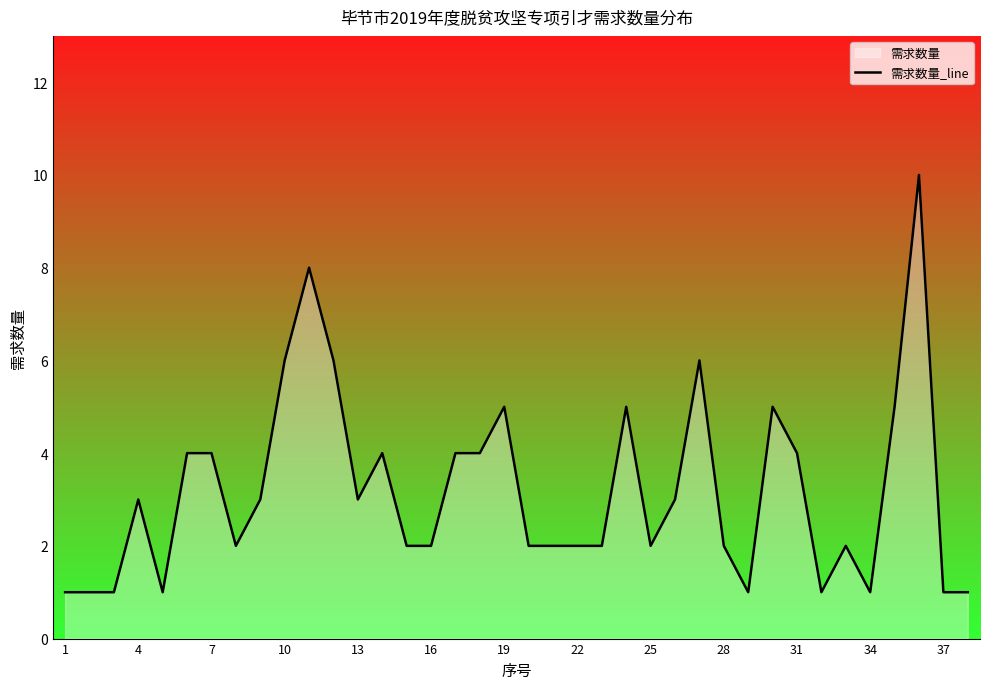

Is it true that the value at 7 is 4?

True